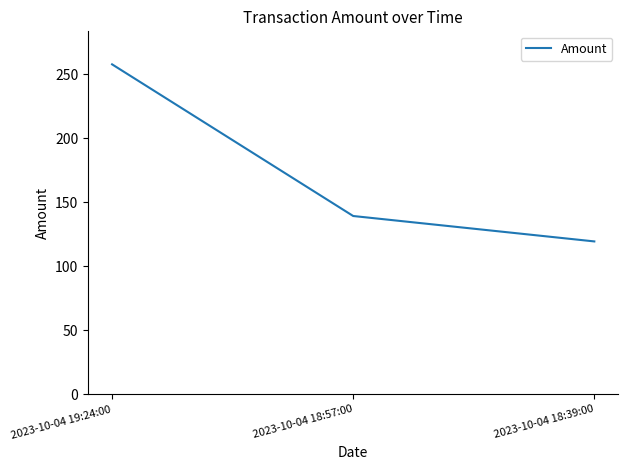

How many lines are shown in the chart?

1